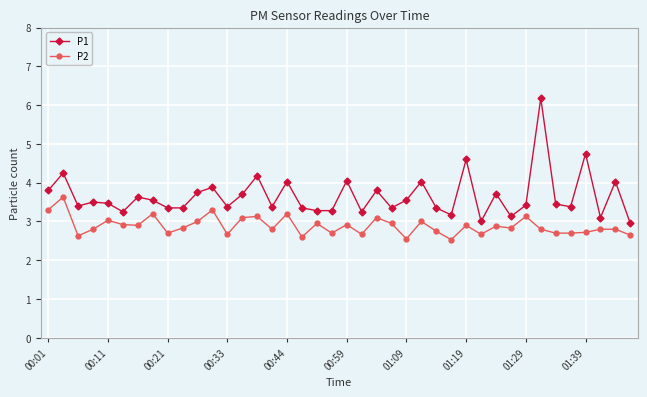

Which series has the largest total across all categories?

P1